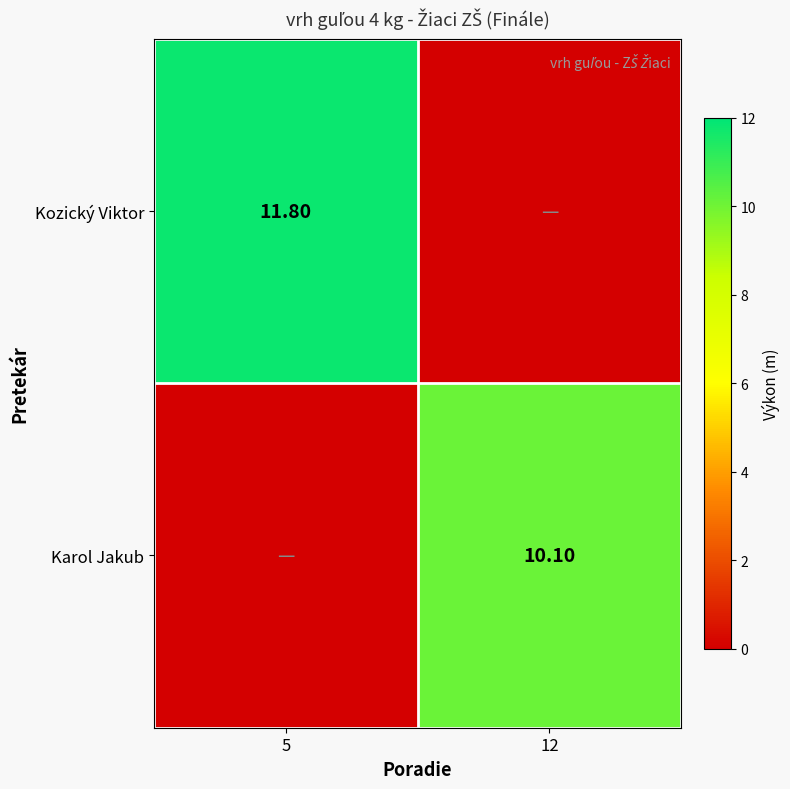

How many values in the Kozický Viktor series are below 11?

1